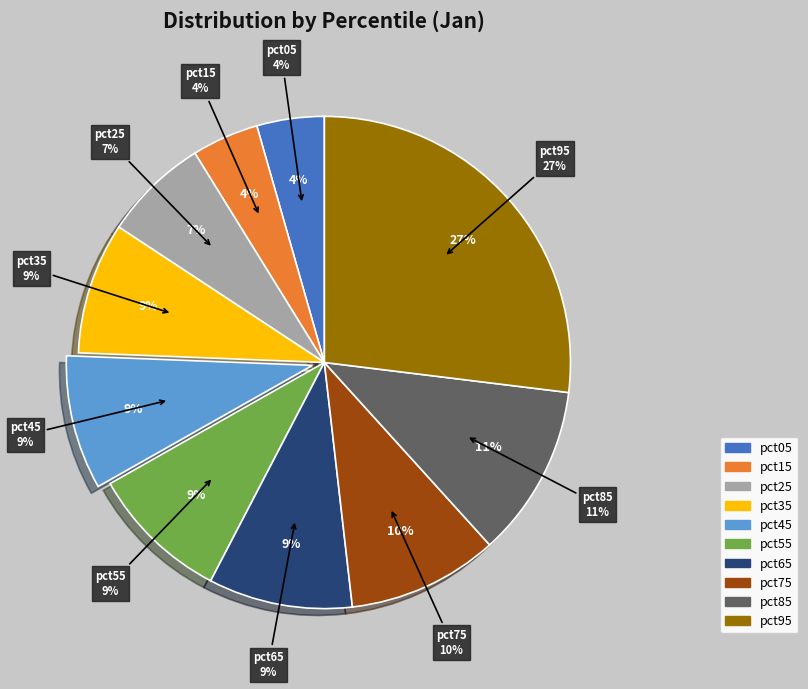

How many segments does this pie chart have?

10